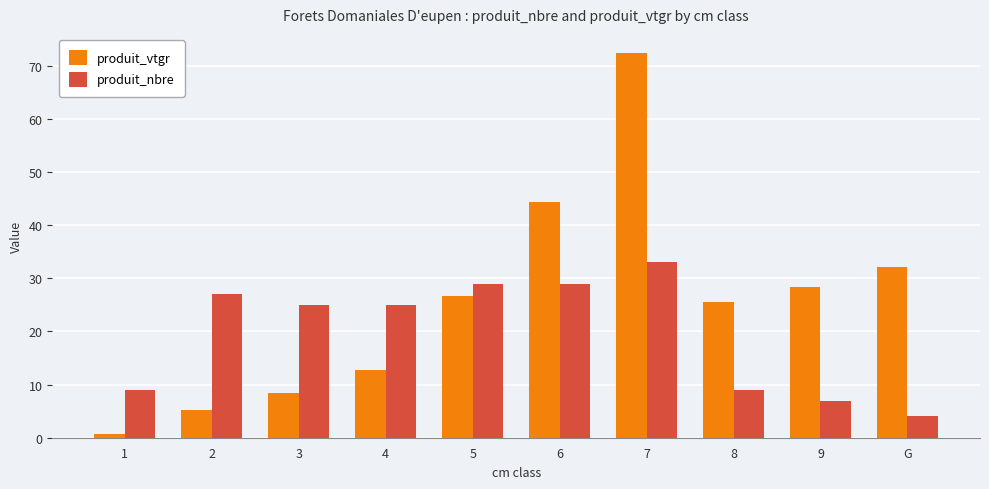

What is the average value of the produit_nbre series?

19.7